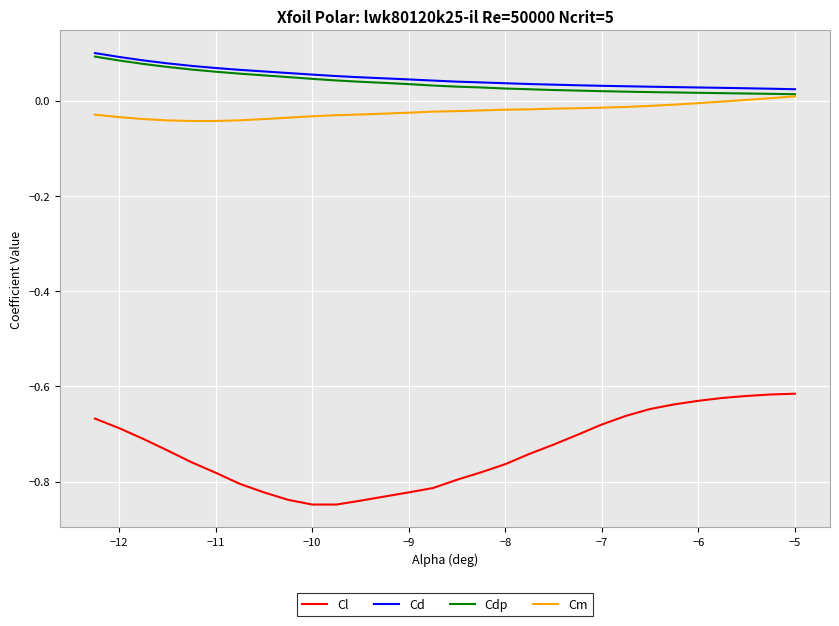

Which series has the widest spread of values?

Cl